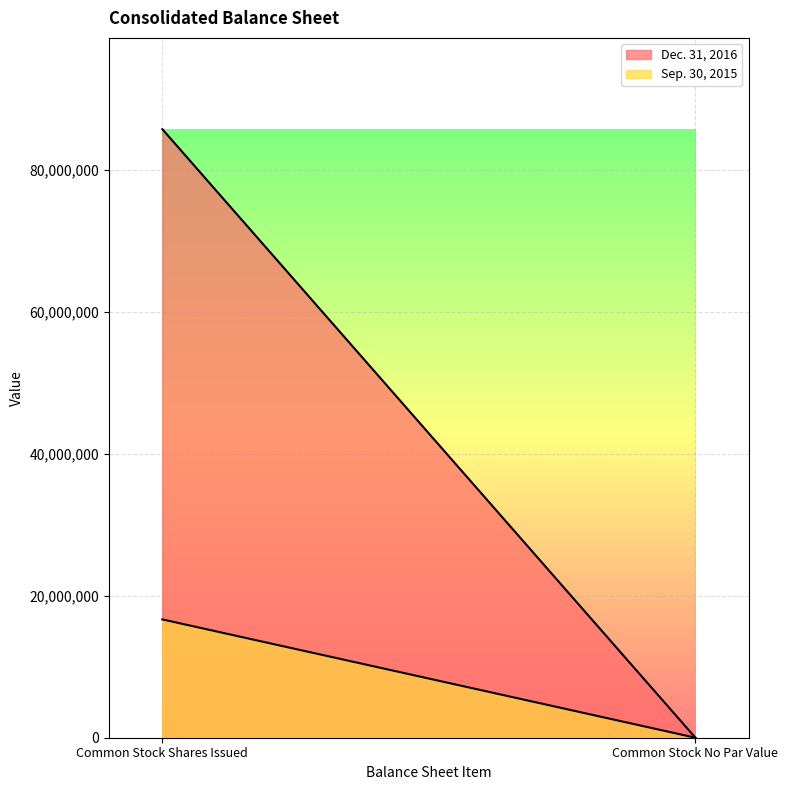

Between Common Stock Shares Issued and Common Stock No Par Value, which series saw the biggest shift?

Dec. 31, 2016